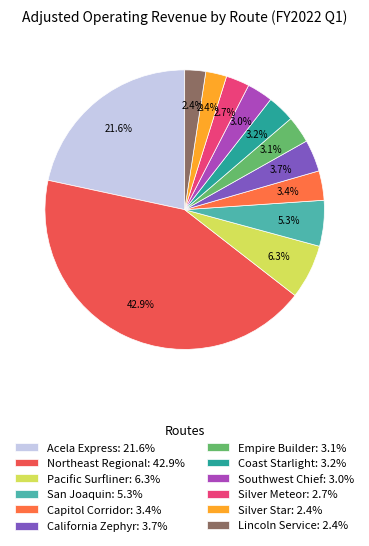

How many slices are in this pie chart?

12